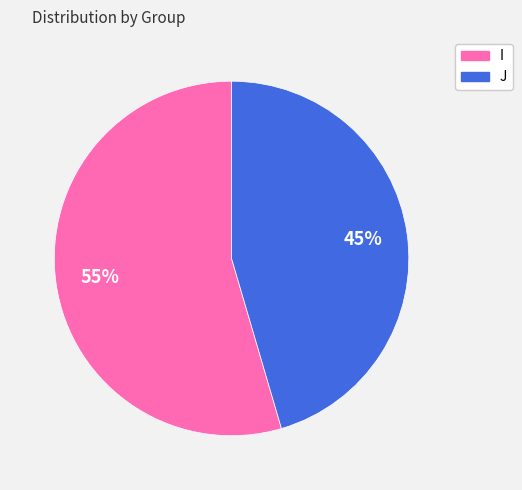

What percentage is the J slice, to the nearest percent?

45%